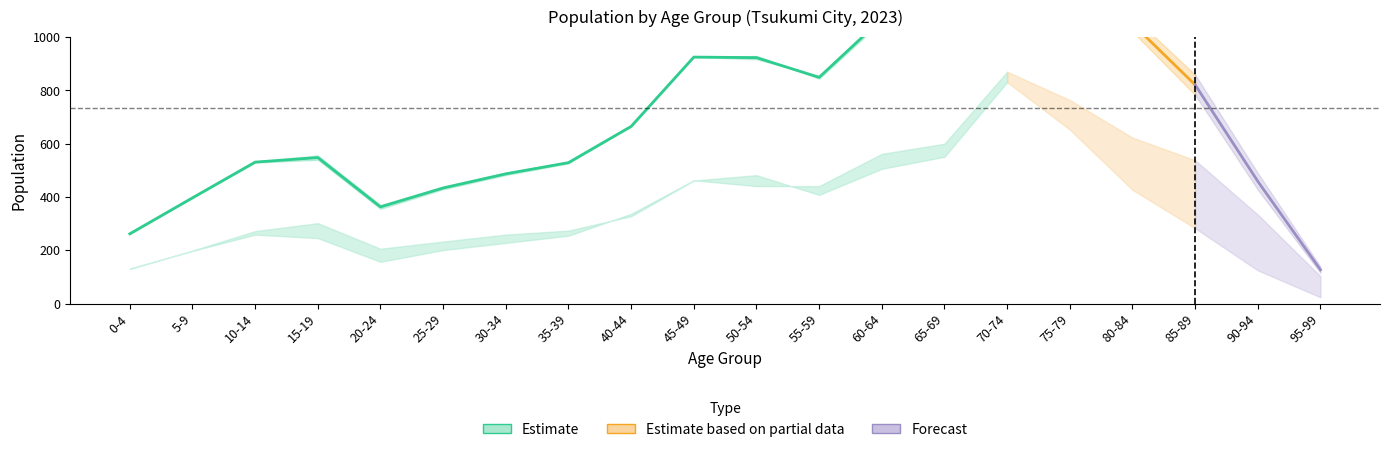

Reading right to left, extract all data points from this chart.

Male: 24	125	283	427	653	831	551	506	408	482	462	328	274	259	233	206	302	272	199	130
Female: 103	334	538	623	764	870	600	562	441	441	463	337	255	228	201	157	246	259	198	132
Total: 127	459	821	1050	1417	1701	1151	1068	849	923	925	665	529	487	434	363	548	531	397	262